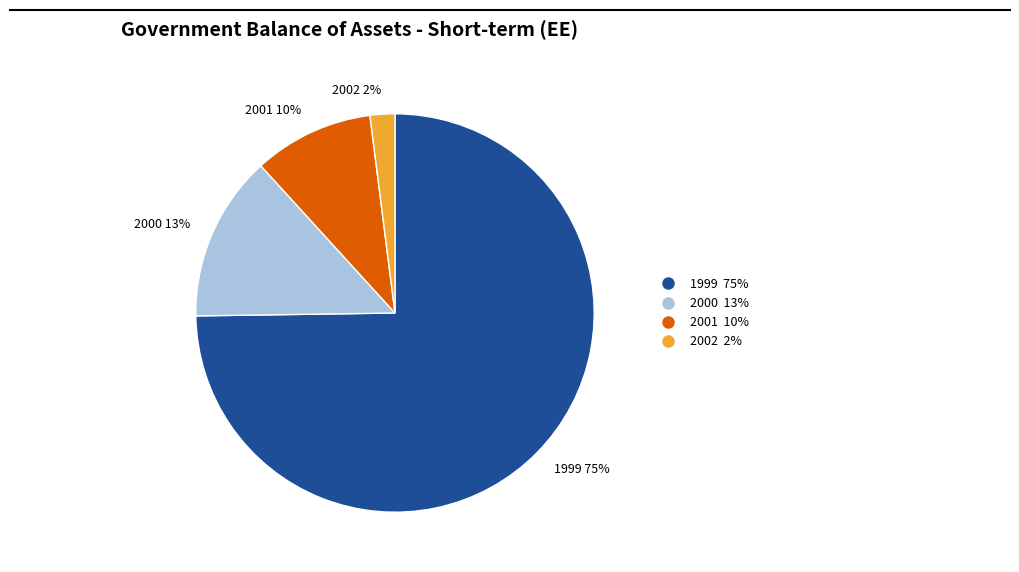

Which slice is the largest?

1999 75%